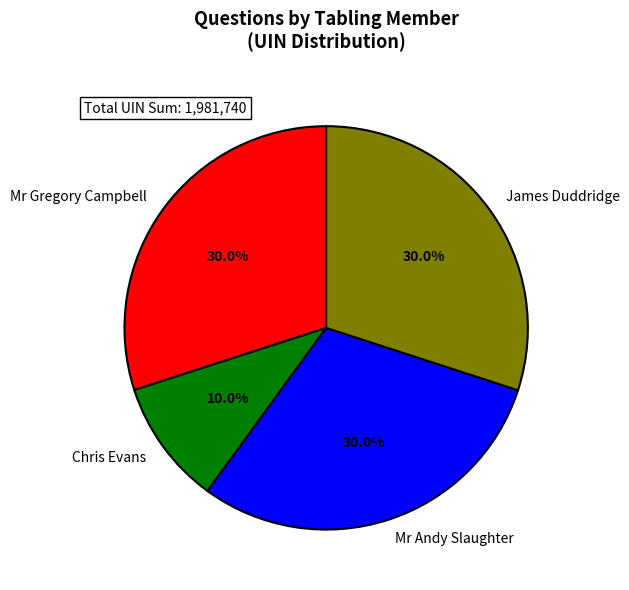

What is the smallest slice in the pie chart?

Chris Evans